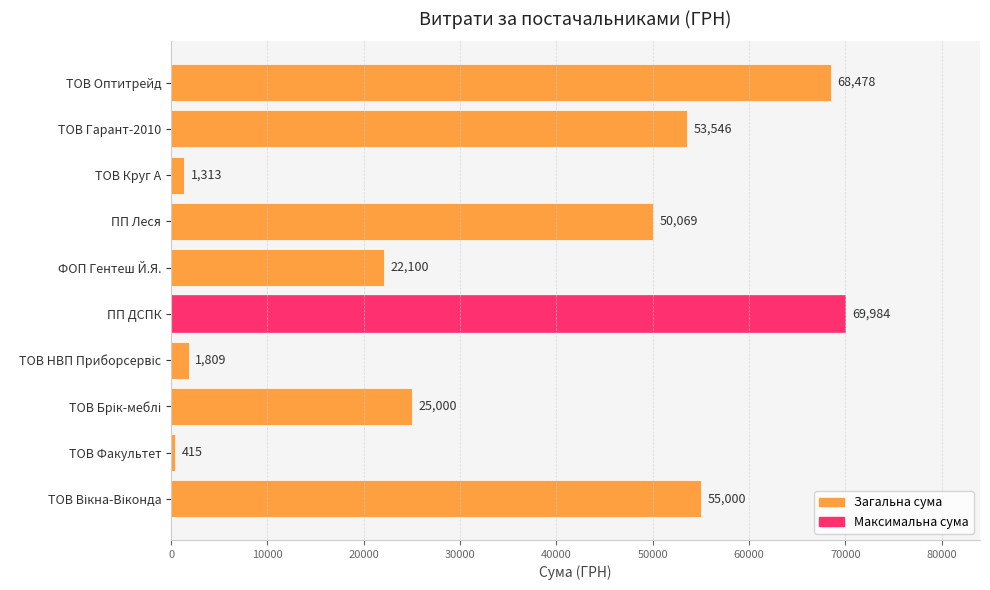

At which category does the chart reach its minimum across all series?

ТОВ Факультет